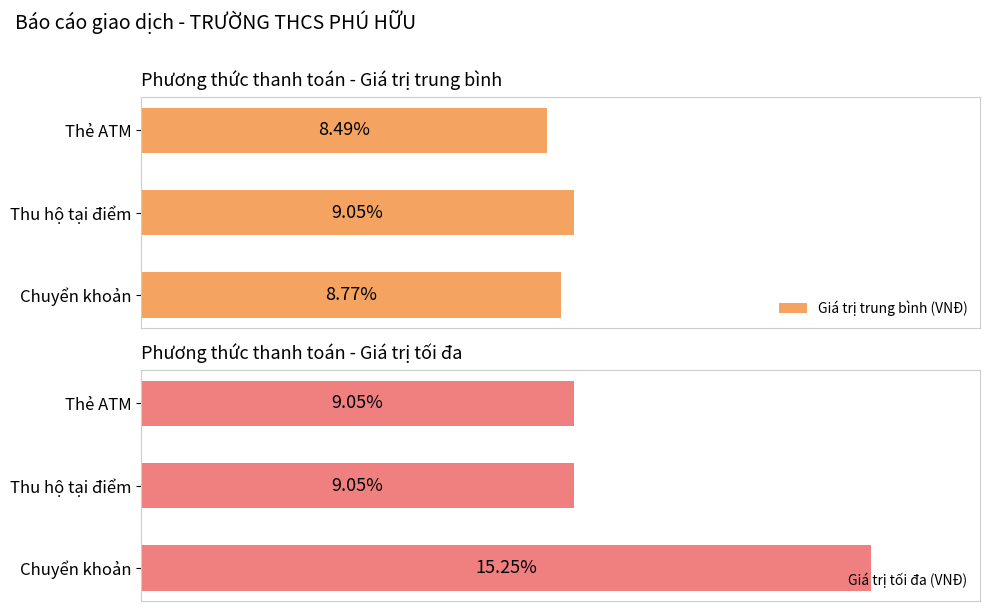

How many values in the Giá trị trung bình (VNĐ) series are below 1761111?

1